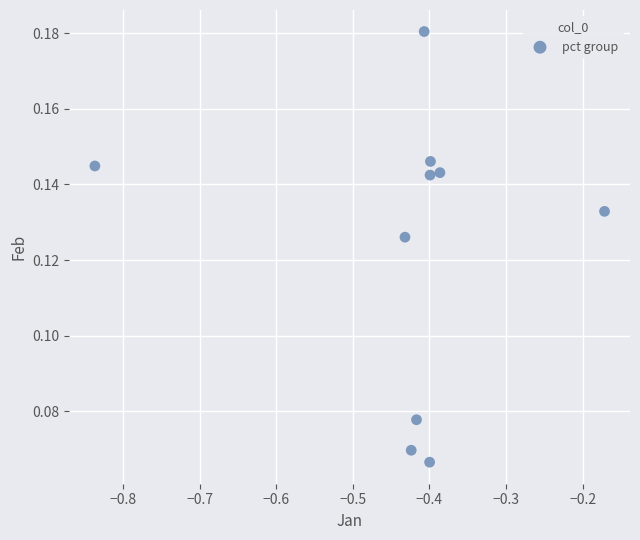

What is the range of X values (max minus min)?

0.7